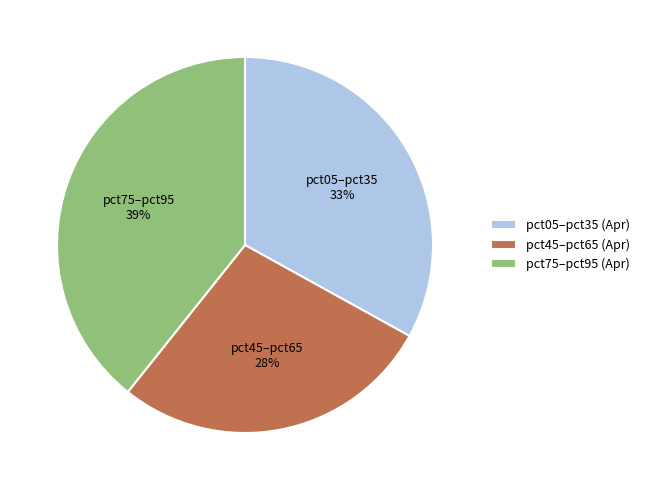

True or false: pct45–pct65 28% accounts for 20% of the total.

False